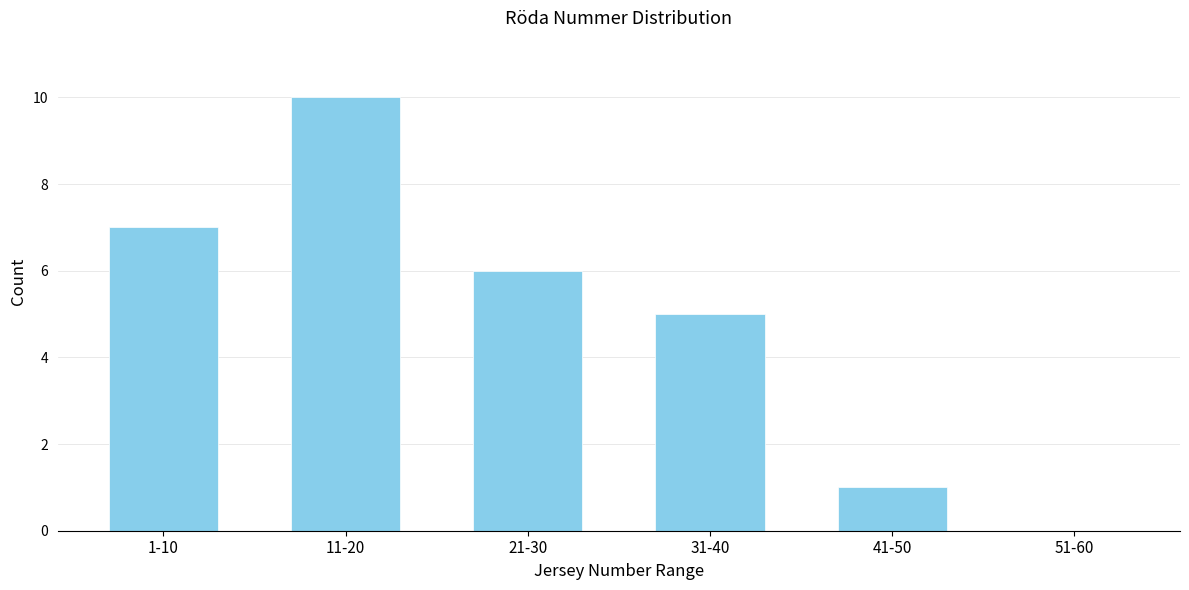

Reading left to right, what are all the values shown in this chart?

1-10=7	11-20=10	21-30=6	31-40=5	41-50=1	51-60=0